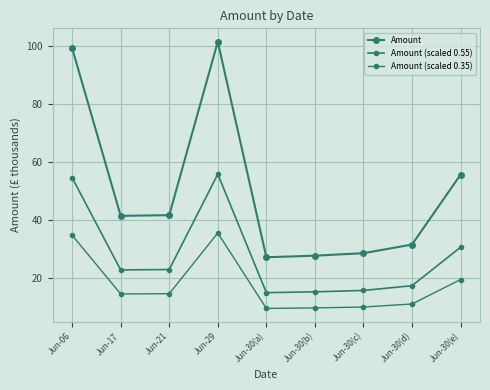

How many lines are shown in the chart?

3